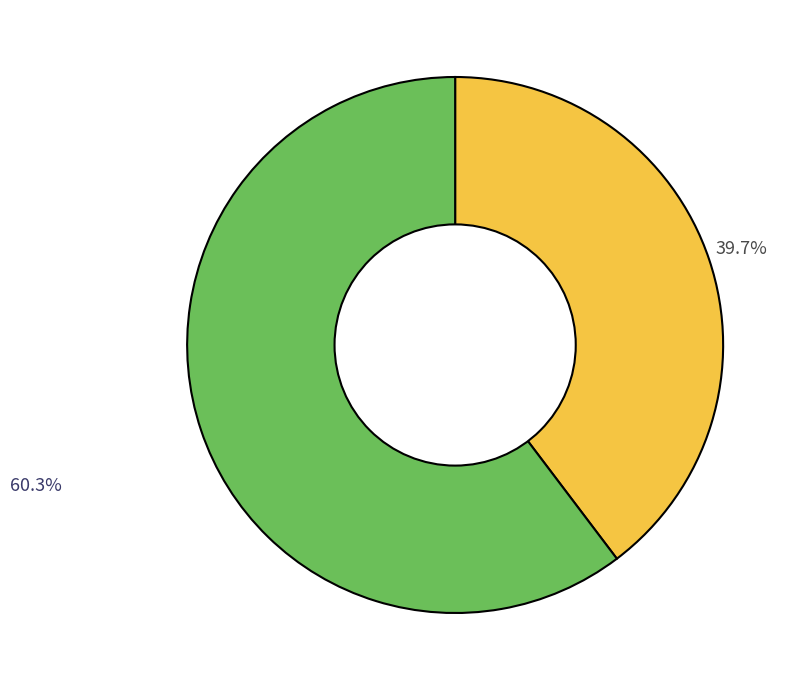

How many slices are in this pie chart?

2